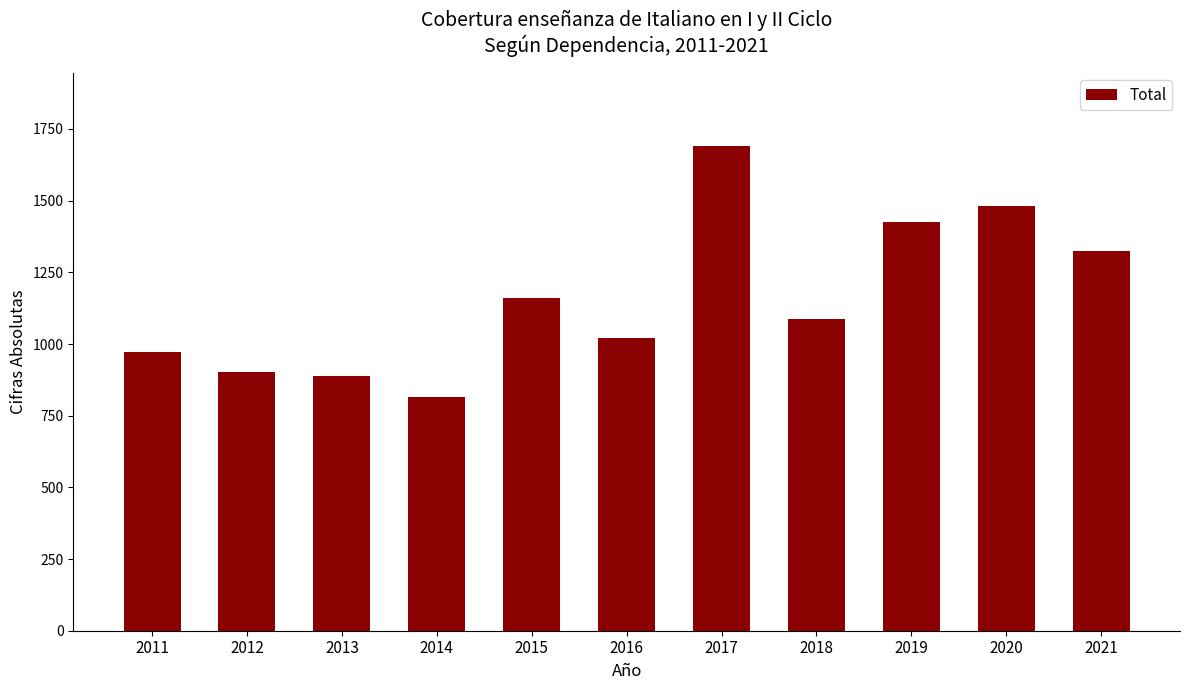

Which category has the lowest value across all series?

2014